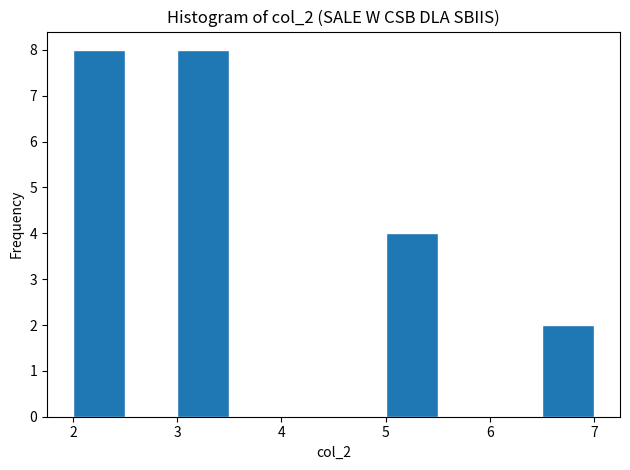

How tall is the bar that spans 6.5 to 7.0 on the x-axis? The values are not printed on the chart, so give them approximately, as read against the axis.

2